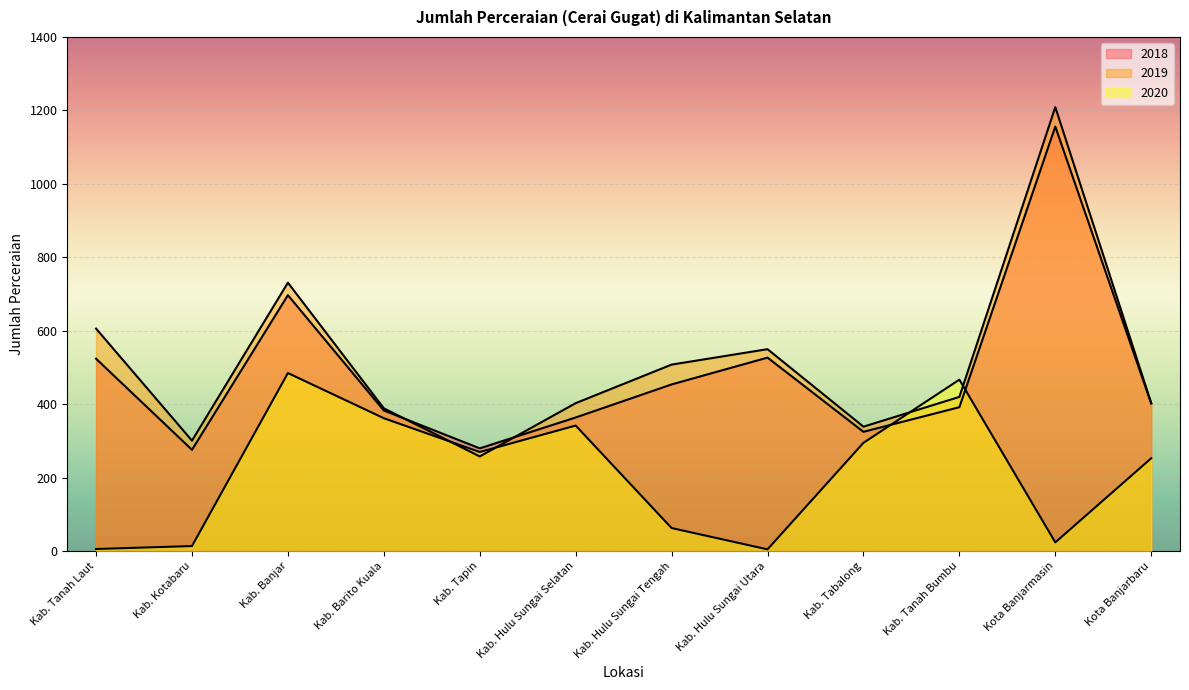

Between which two adjacent categories do 2019 and 2018 first intersect?

Kab. Barito Kuala and Kab. Tapin